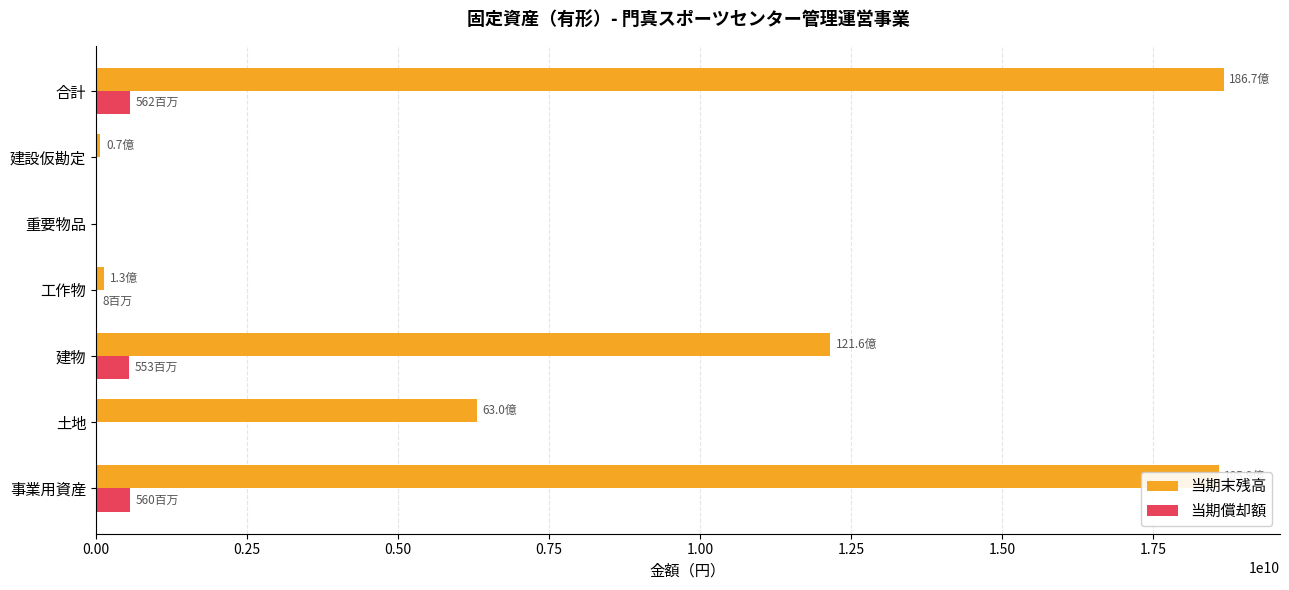

The 当期償却額 series shows 0 at 土地. True or false?

True